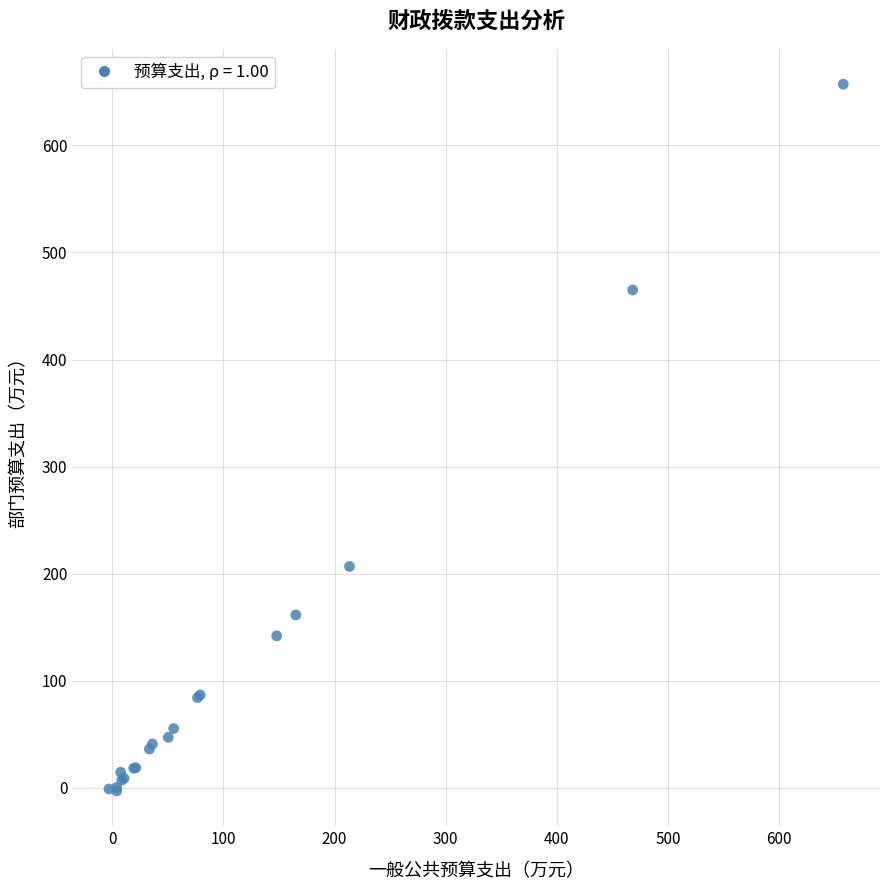

What Y value in the scatter plot is closest to 327?

206.8